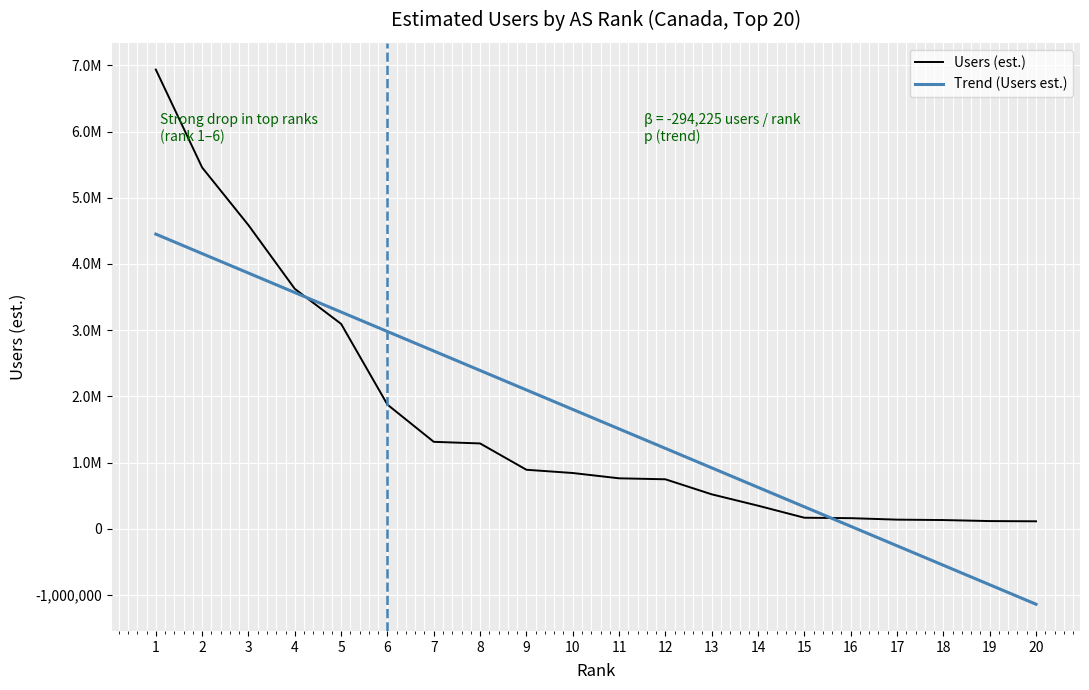

Rank the series by their maximum value, from highest to lowest.

Users (est.), Trend (Users est.)